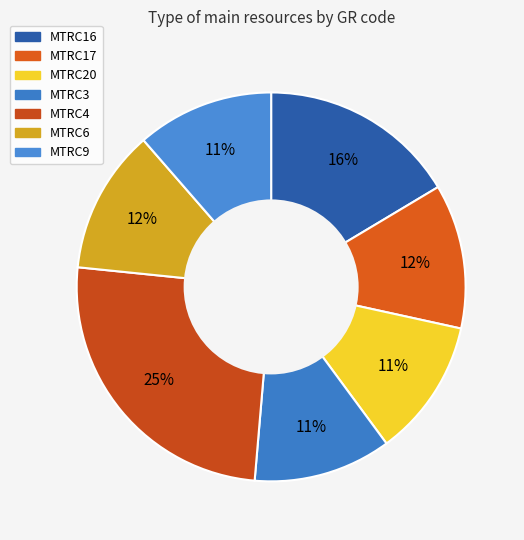

Which has a higher value, MTRC9 or MTRC17?

MTRC17